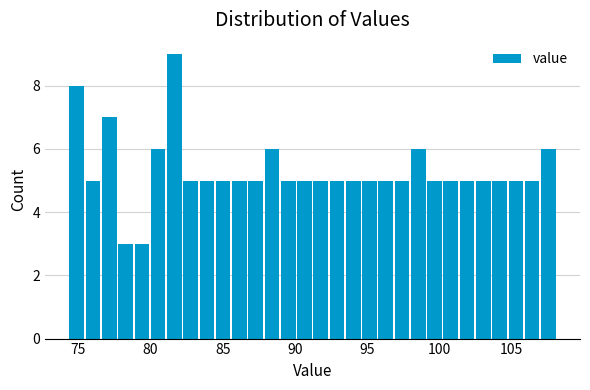

Read against the x-axis, roughly where is the centre of the tallest bar?

81.5